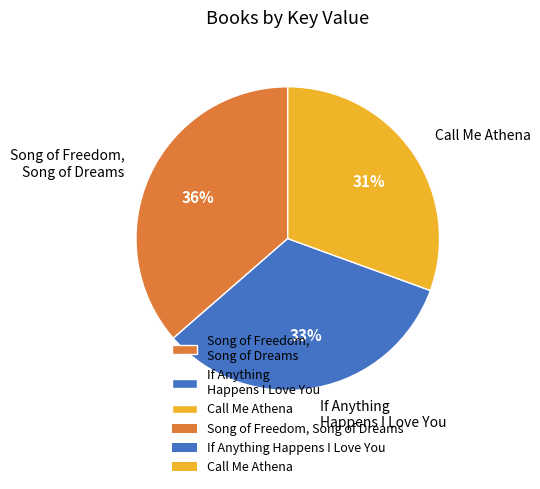

Is there a majority slice in this chart?

No